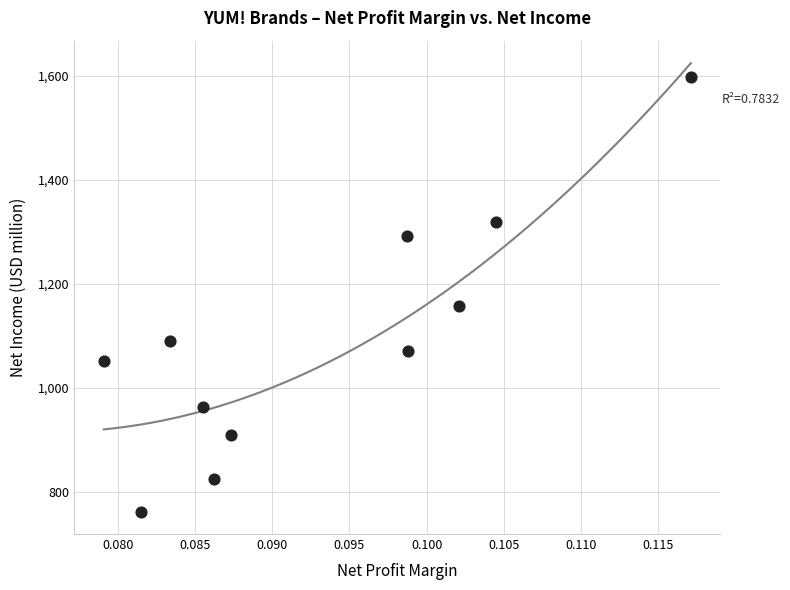

What is the average Y value?

1094